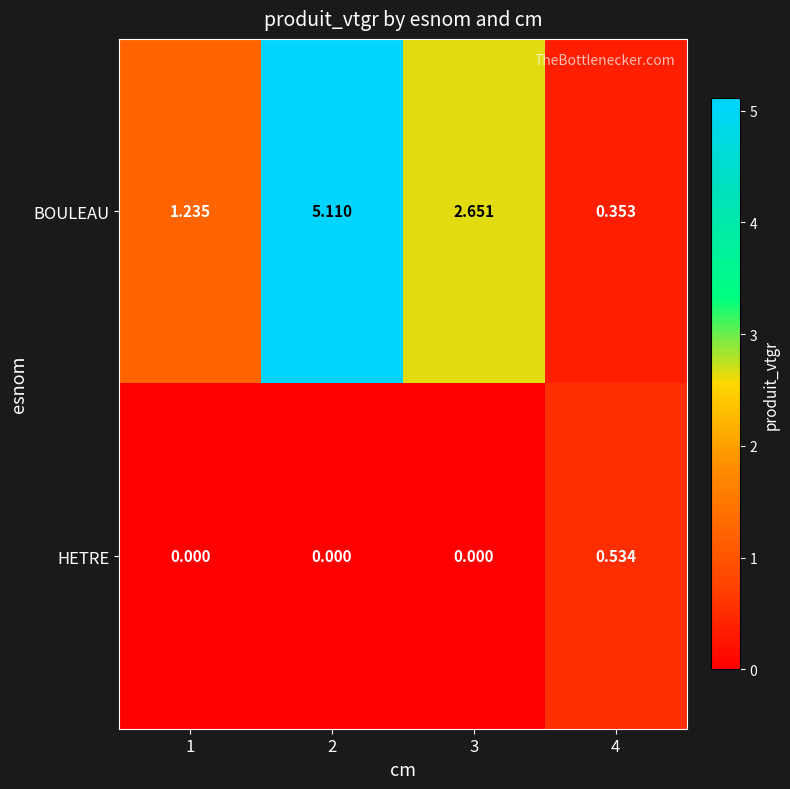

Which series changed the most between 1 and 2?

BOULEAU